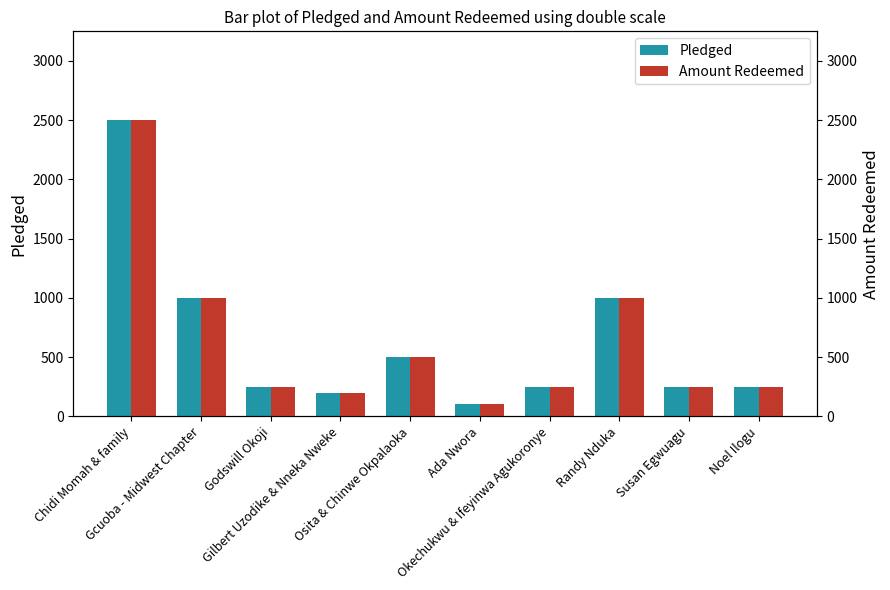

What is the label of the 9th bar from the right?

Gcuoba - Midwest Chapter